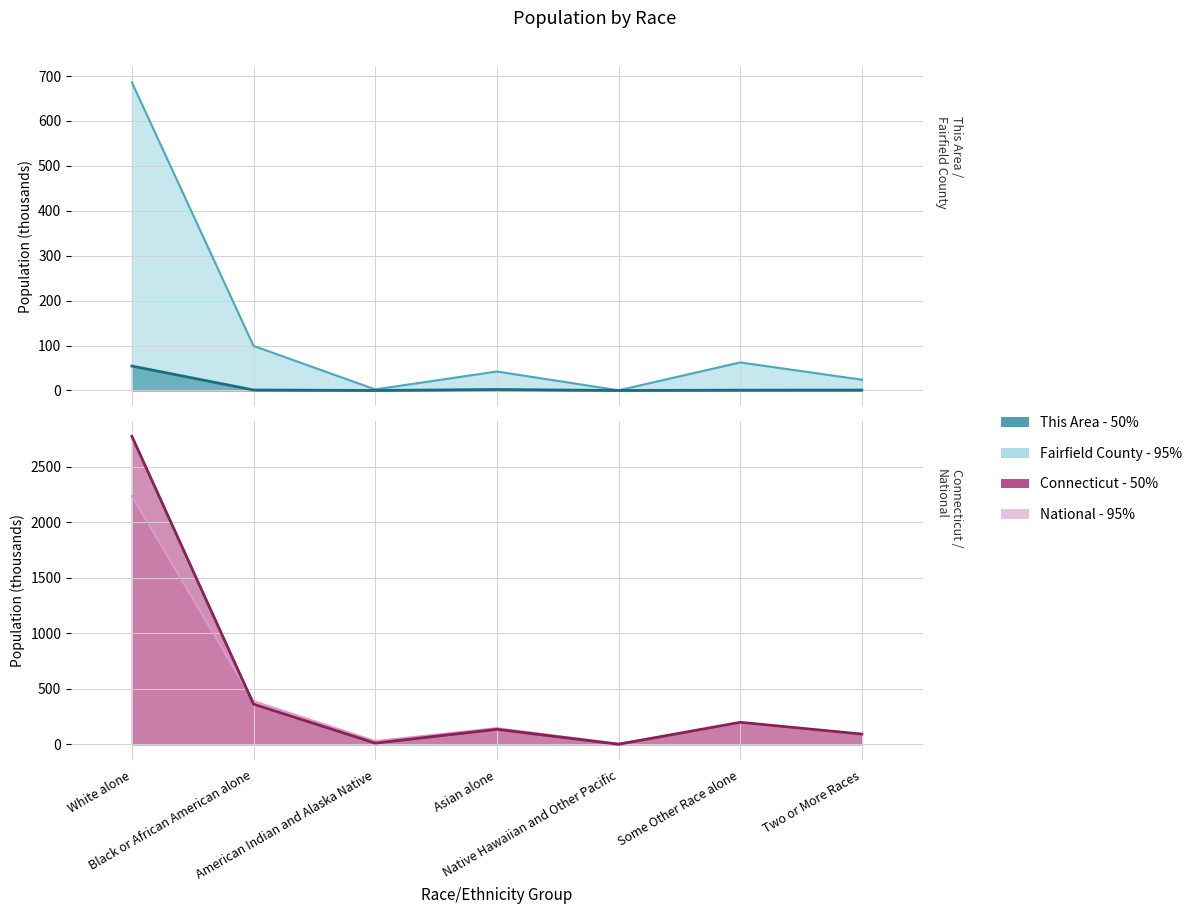

What is the difference between the This Area values at Native Hawaiian and Other Pacific and Some Other Race alone?

0.7